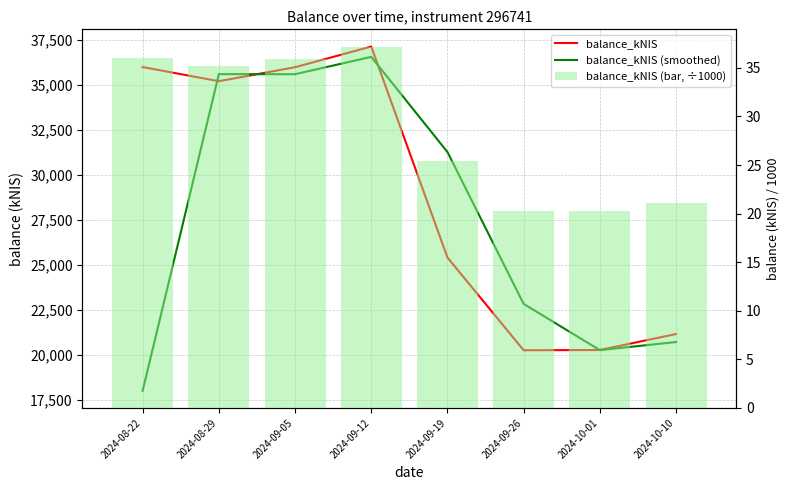

Reading right to left, list all the values displayed in this chart.

balance_kNIS: 21138.4	20251.1	20237.2	25391.9	37116.0	35968.0	35189.5	35975.2
balance_kNIS (smoothed): 20694.7	20244.2	22814.6	31253.9	36542.0	35578.8	35582.3	17987.6
balance_kNIS (bar, ÷1000): 21.1	20.3	20.2	25.4	37.1	36.0	35.2	36.0